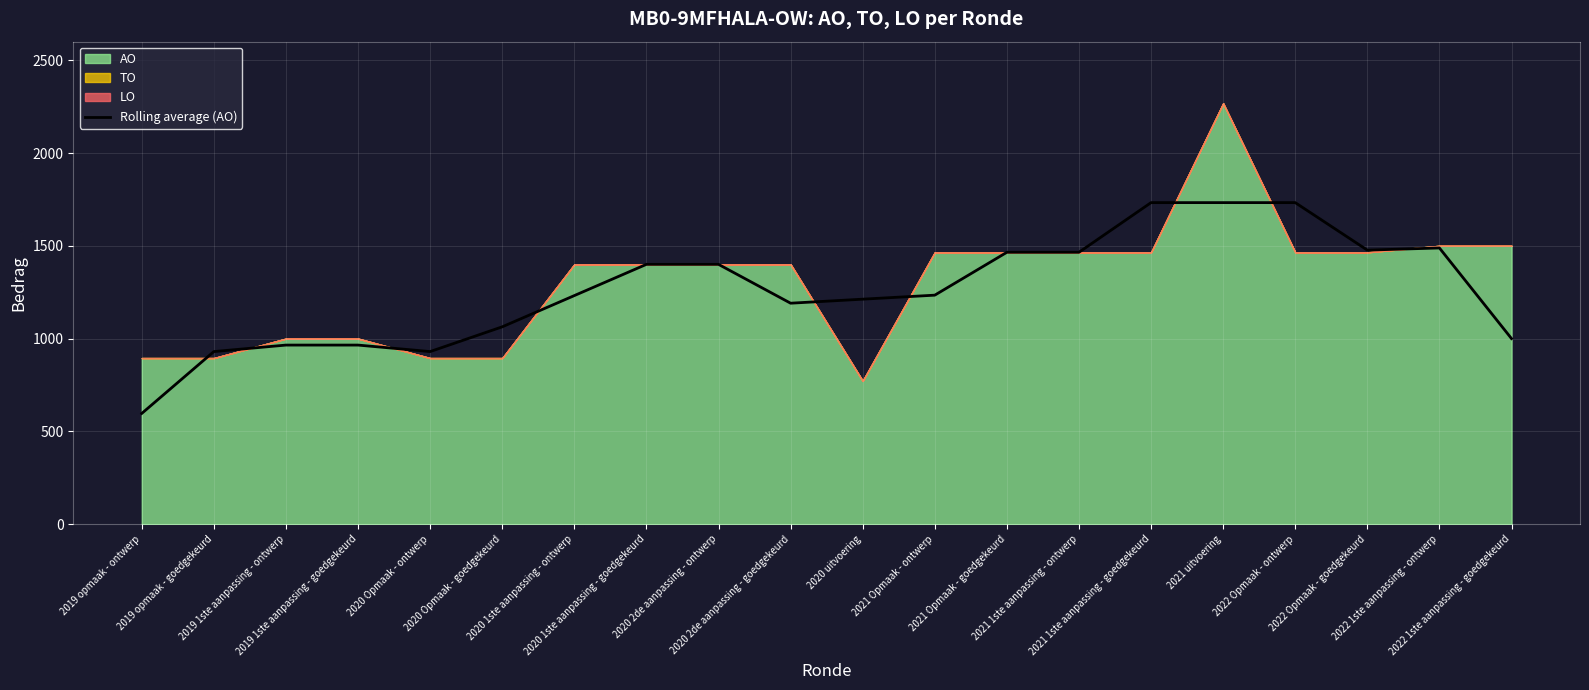

How many interior local peaks (higher than both neighbors) does the data have?

1